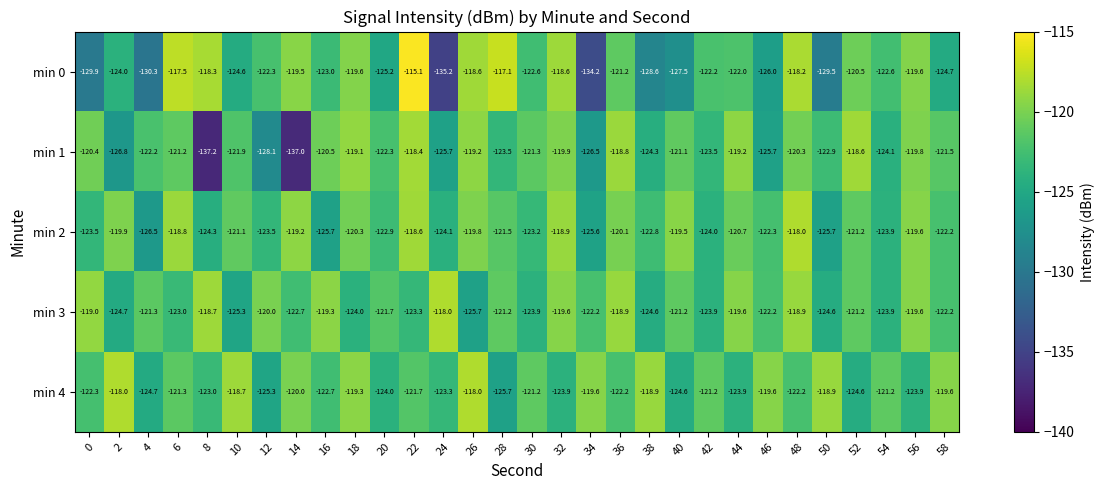

Rank the series at 24 from highest to lowest value.

min 3, min 4, min 2, min 1, min 0